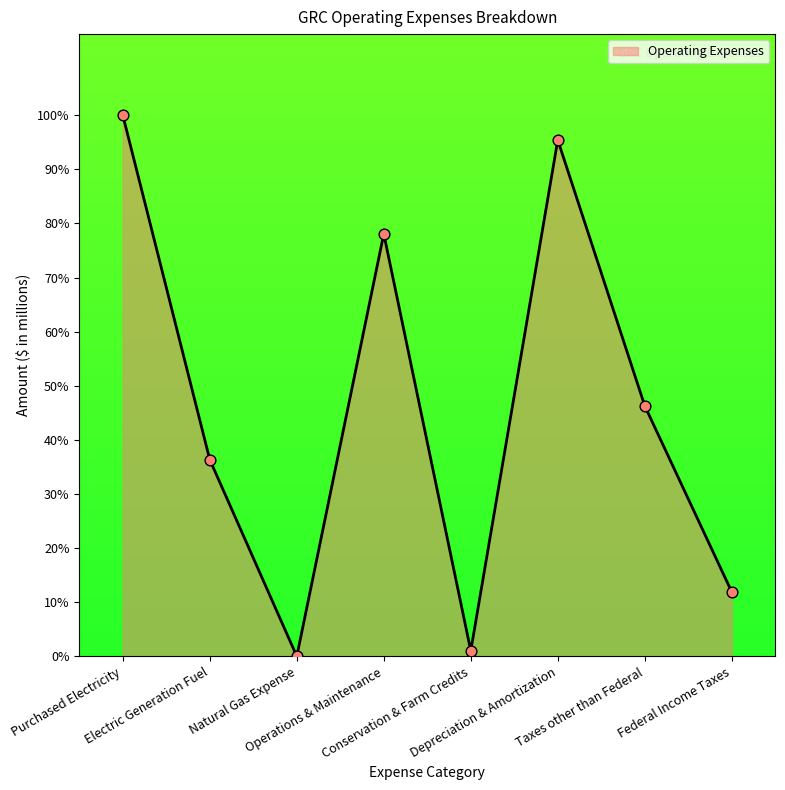

Between Conservation & Farm Credits and Operations & Maintenance, which is larger?

Operations & Maintenance